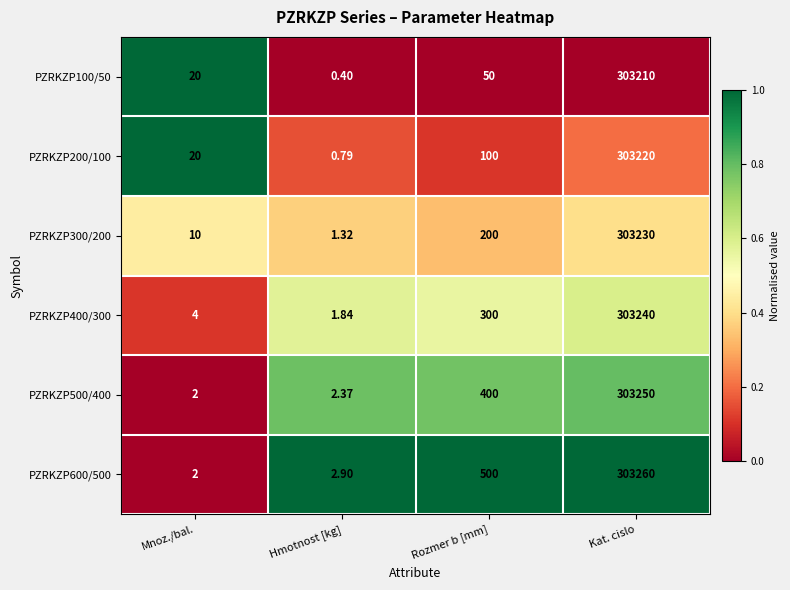

At which label is PZRKZP600/500 closest to 151631?

Rozmer b [mm]